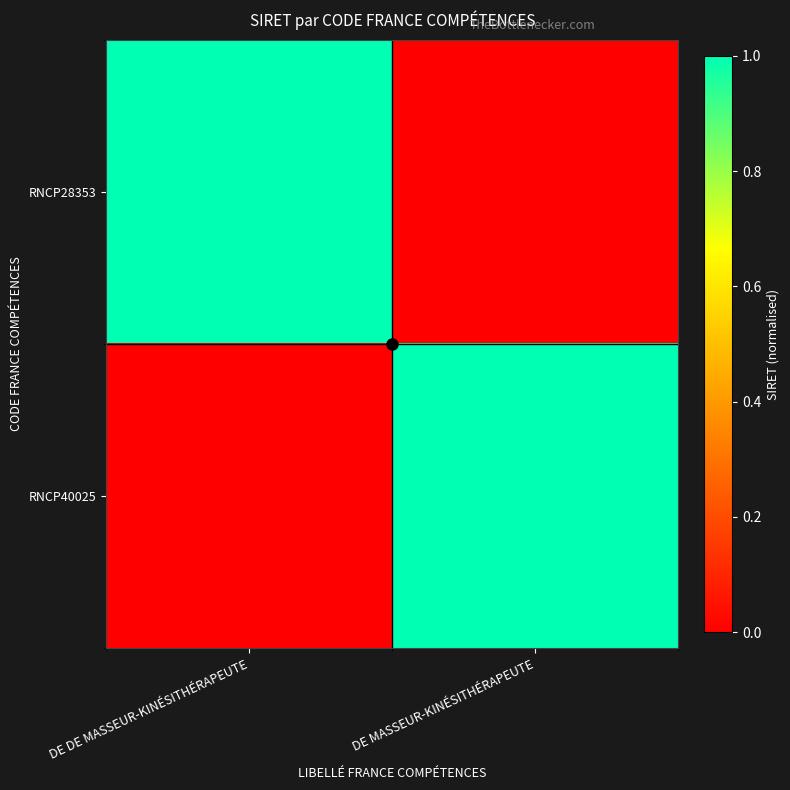

Which series has the widest spread of values?

RNCP28353